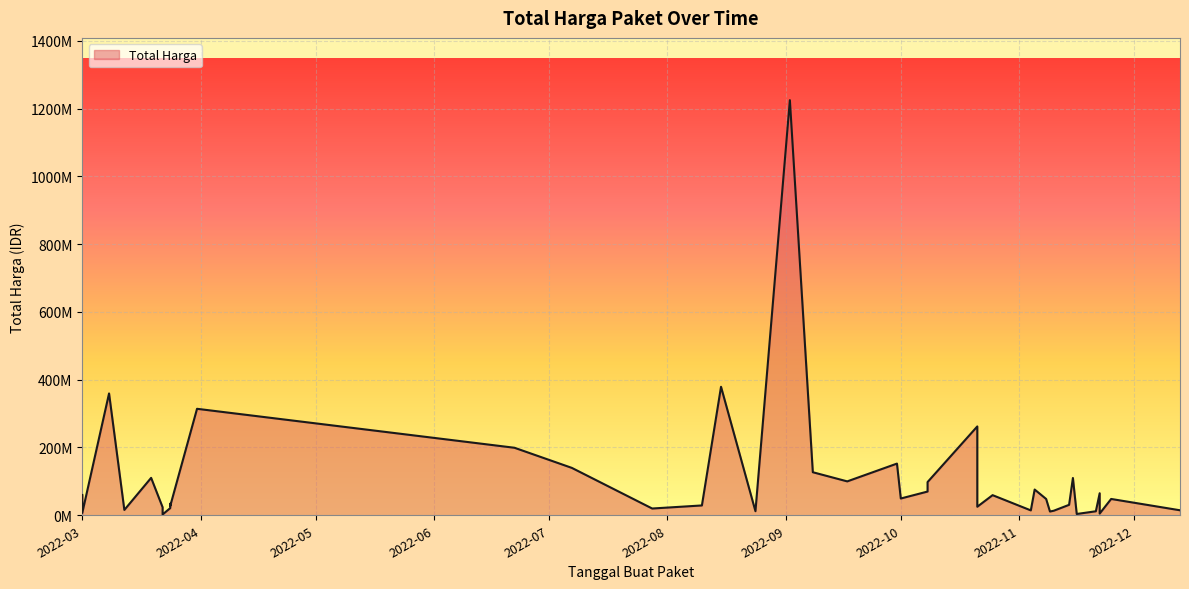

Which has a higher value, 2022-11-16 or 2022-10-08?

2022-10-08